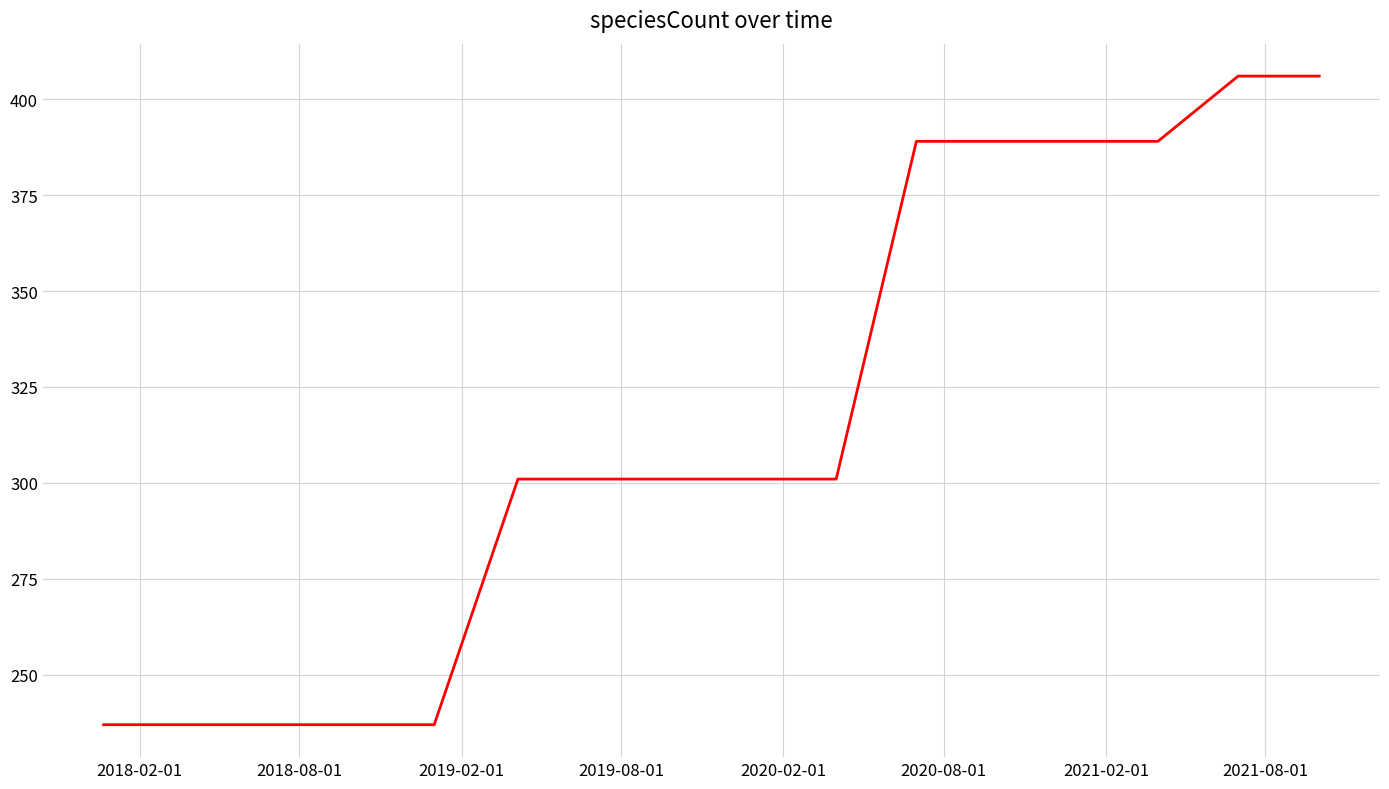

What is the maximum value shown in the chart?

406